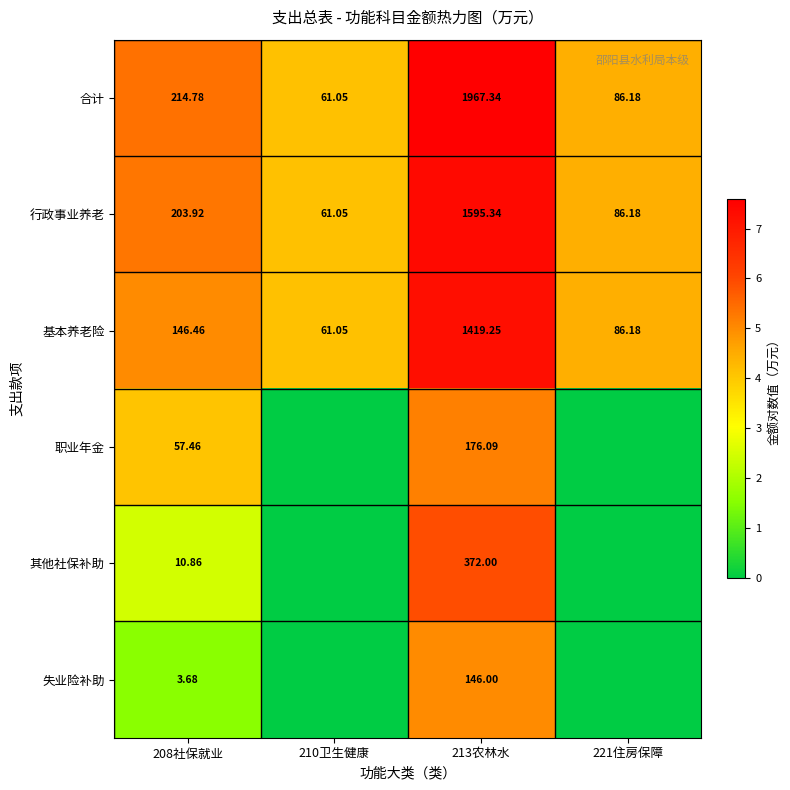

Between 208社保就业 and 213农林水, which series saw the biggest shift?

合计